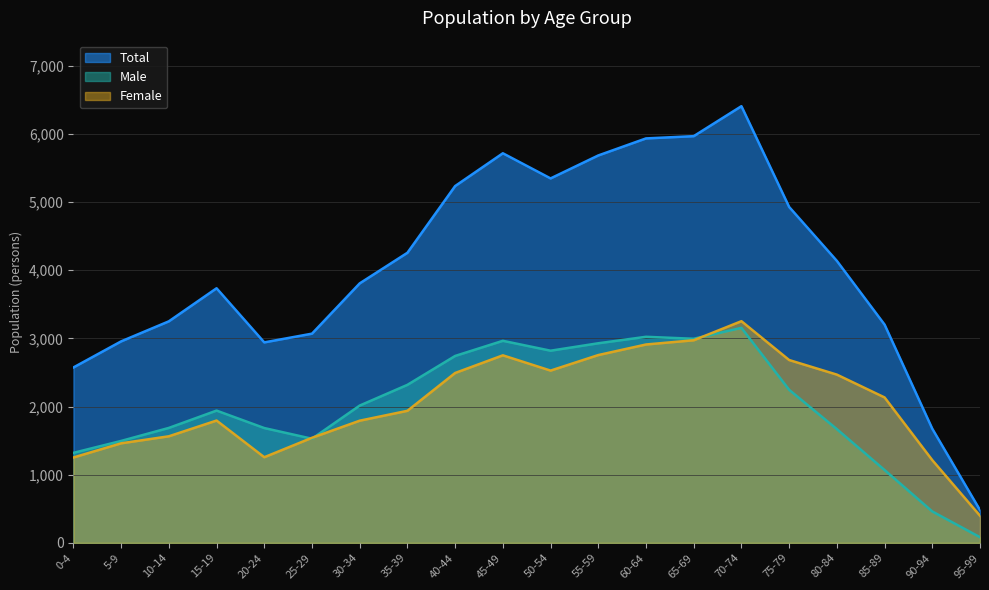

In Total, how many points are higher than both neighbors (excluding endpoints)?

3